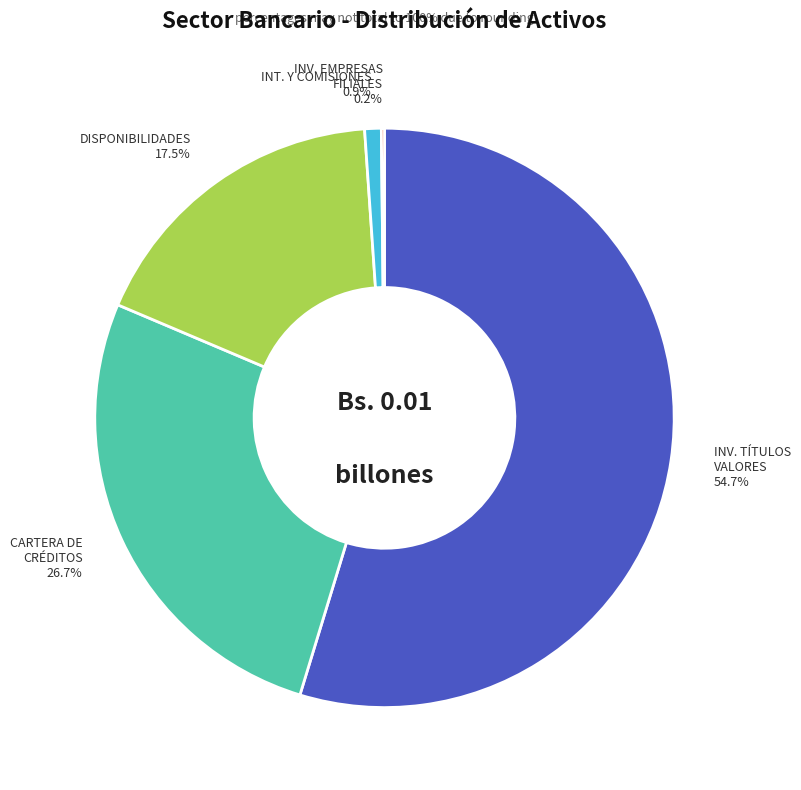

Does any single category account for the majority?

Yes